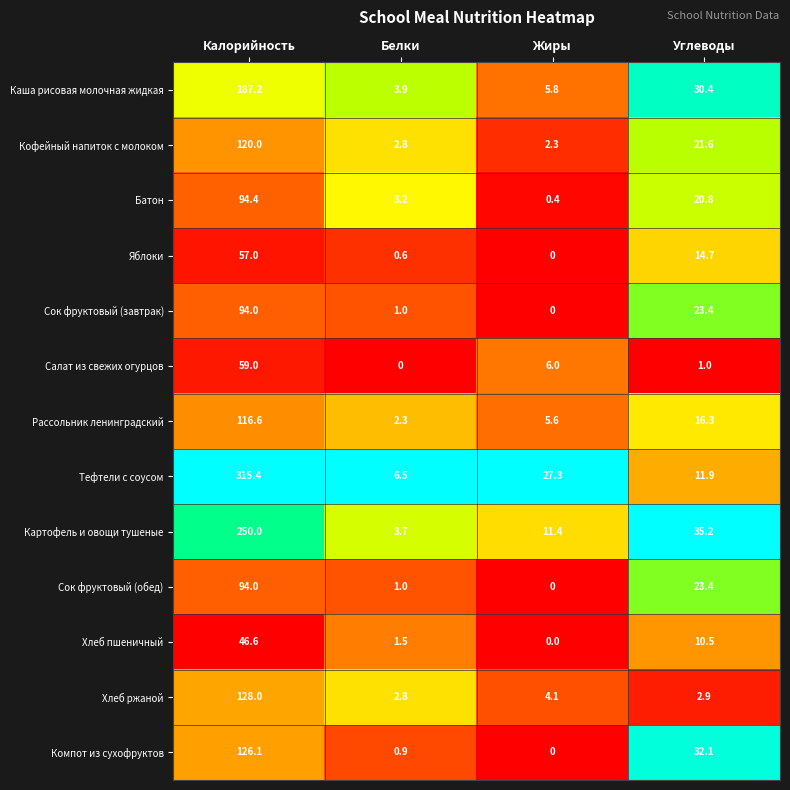

Count the number of data series in this chart.

13